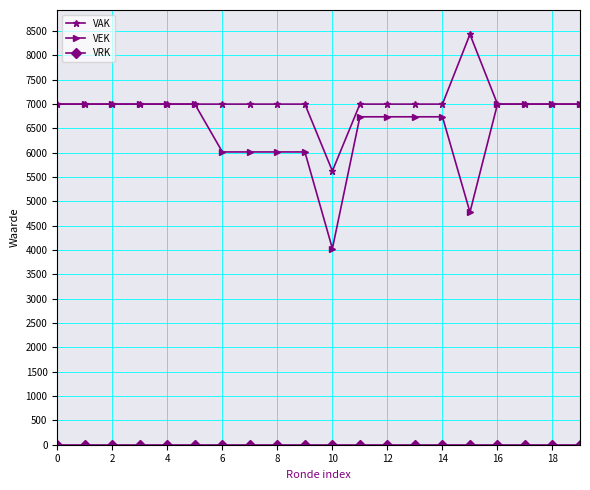

Which series has the largest total across all categories?

VAK